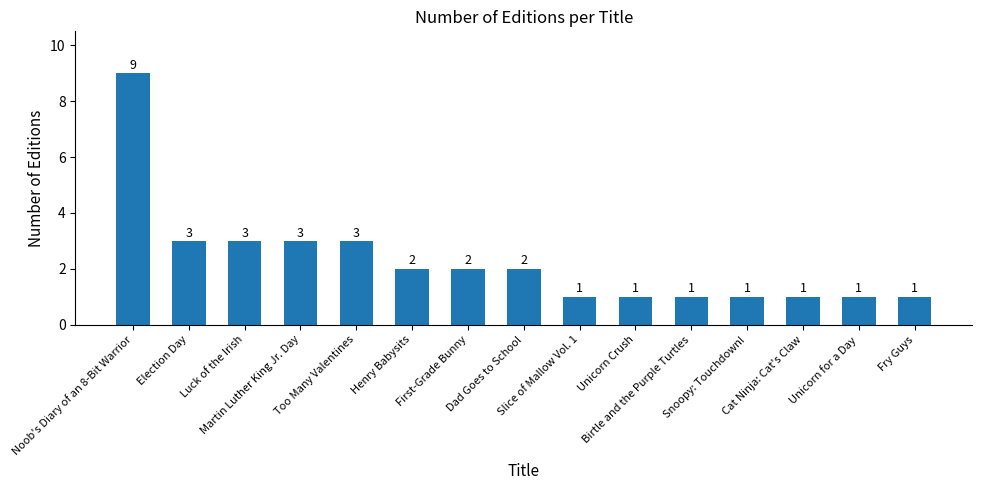

What is the label of the 6th bar from the right?

Unicorn Crush